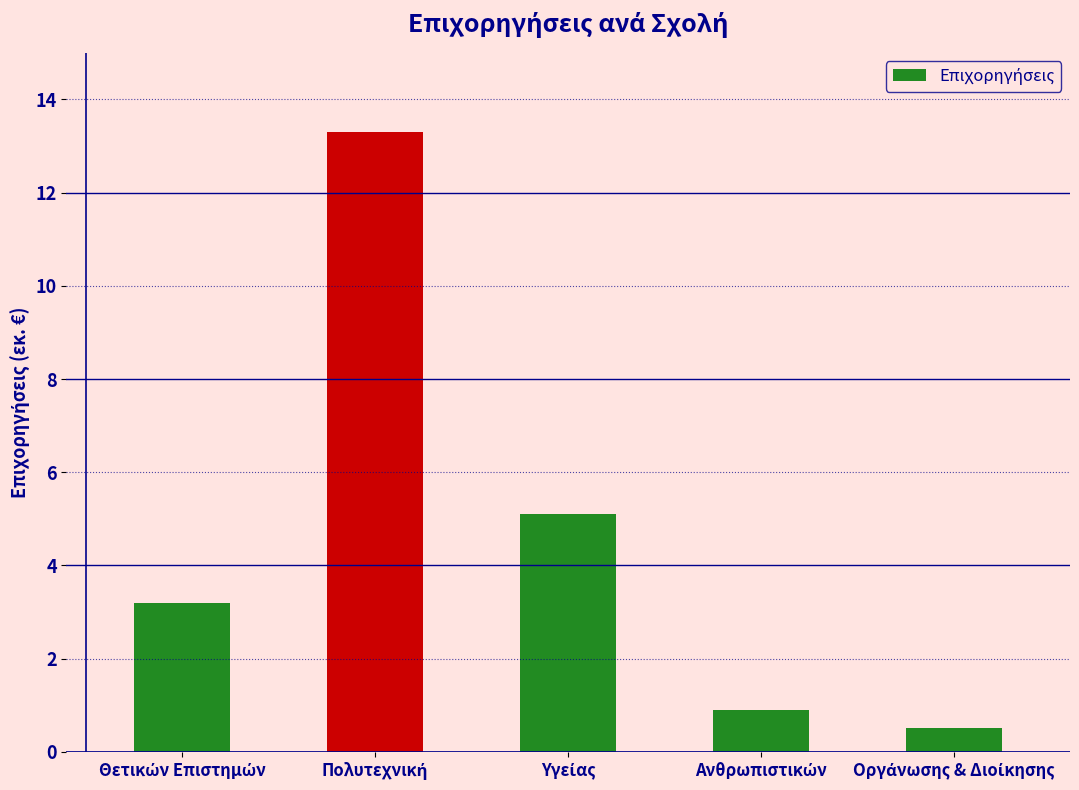

What is the value of the 2nd bar from the left?

13.3